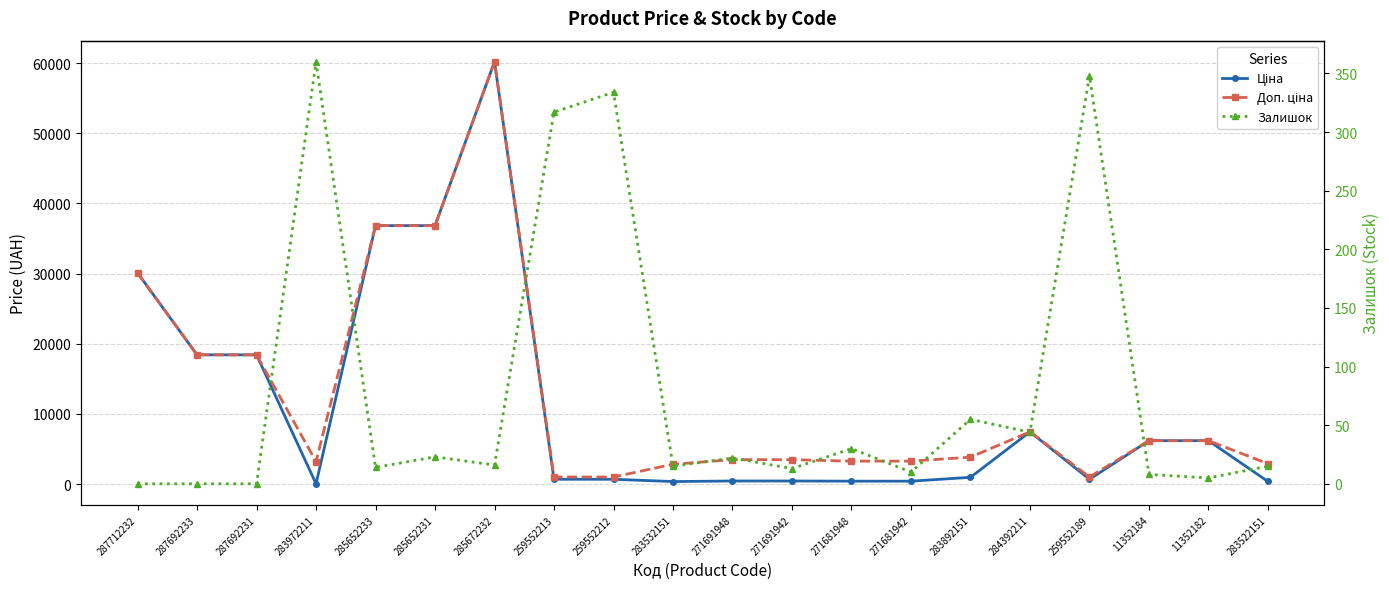

After their last crossing, which series has the higher values: Залишок or Ціна?

Ціна